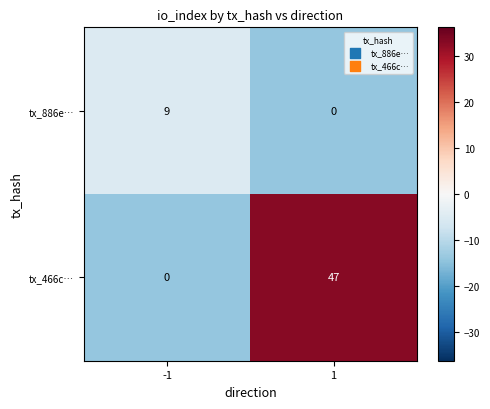

What is the maximum value shown in the chart?

47